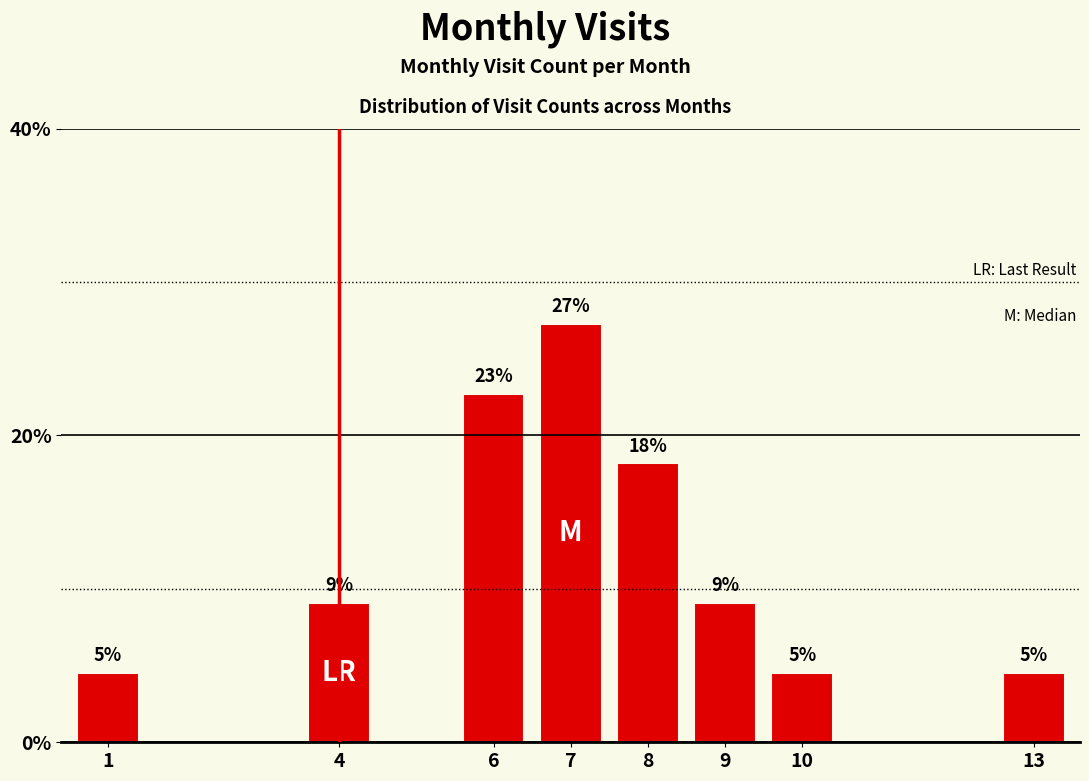

What is the change in value from 1 to 9?

+4.5